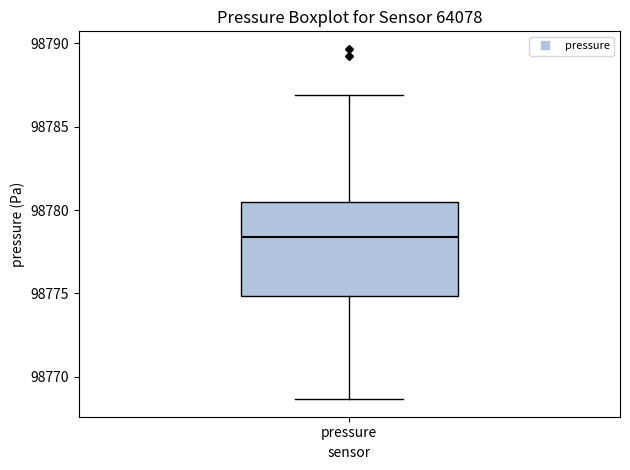

Read this box plot against the y-axis: the position of the median line, the range covered by the box, and the ends of both whiskers. The values are not printed on the chart, so give them approximately, as read against the axis.

median 98778.5, box 98775.0 to 98780.5, whiskers 98768.5 to 98787.0